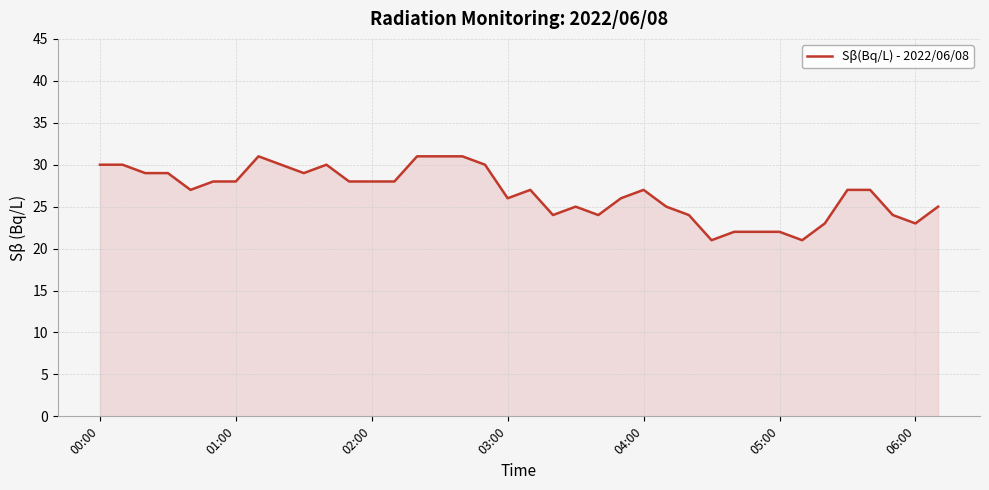

What is the sum of all values?

1013